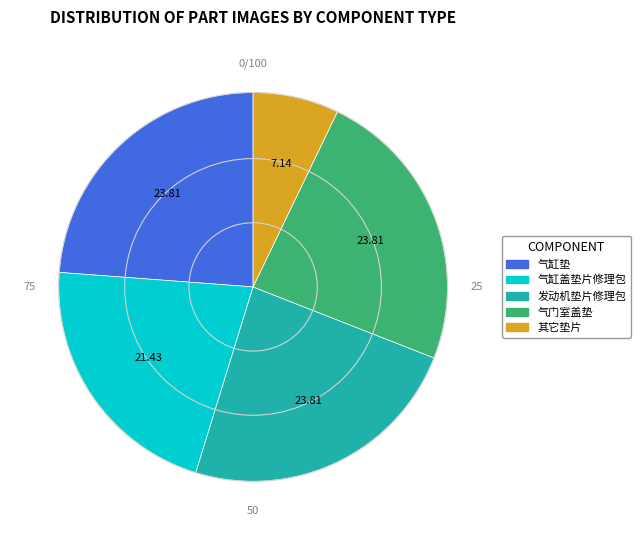

Which category has the smallest portion of the pie?

其它垫片